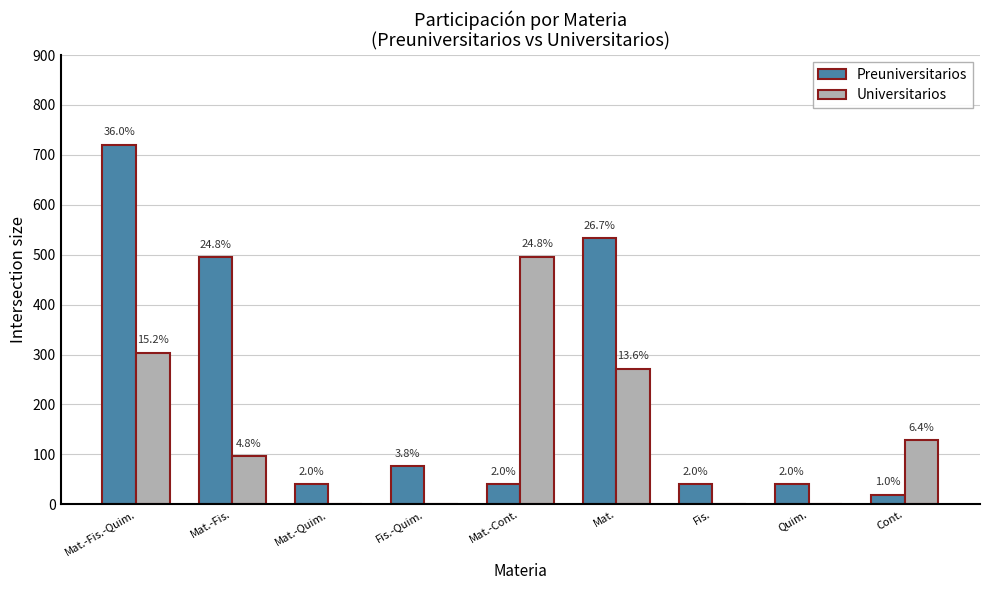

What is the maximum value for Preuniversitarios?

720.0